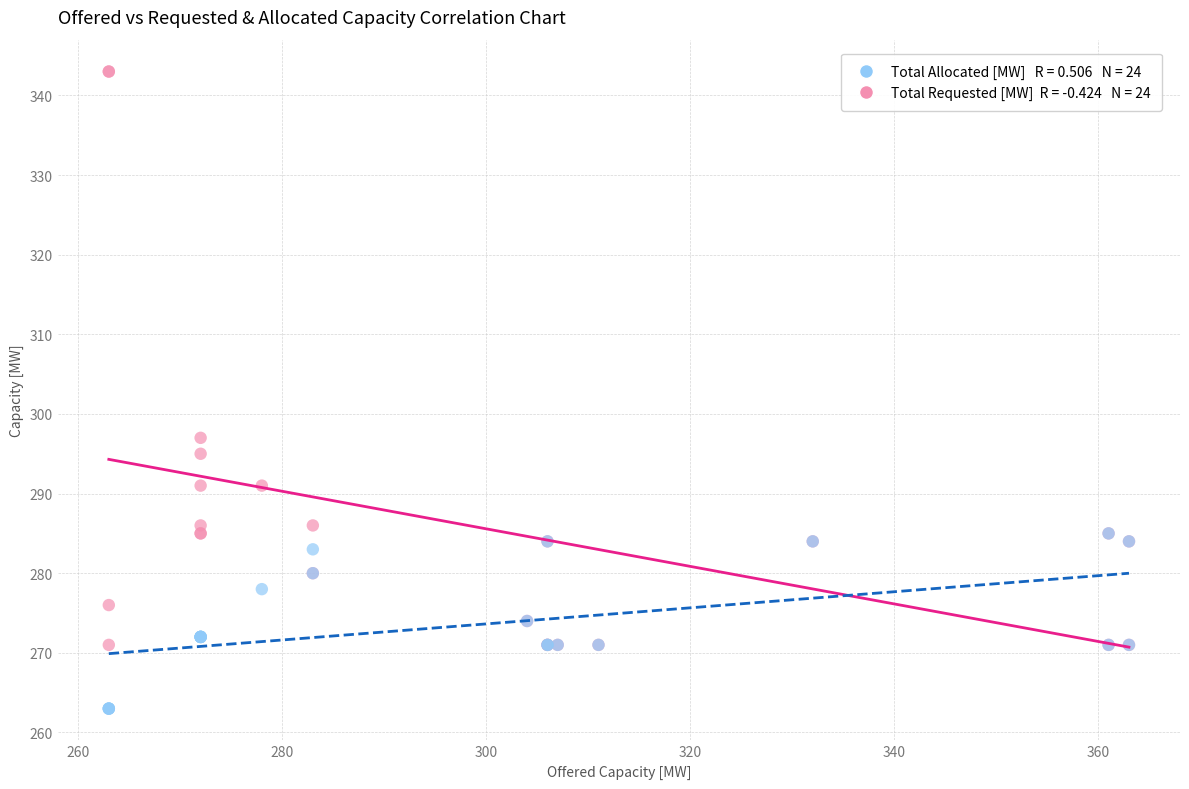

Across all series, what Y value is closest to 303?

297